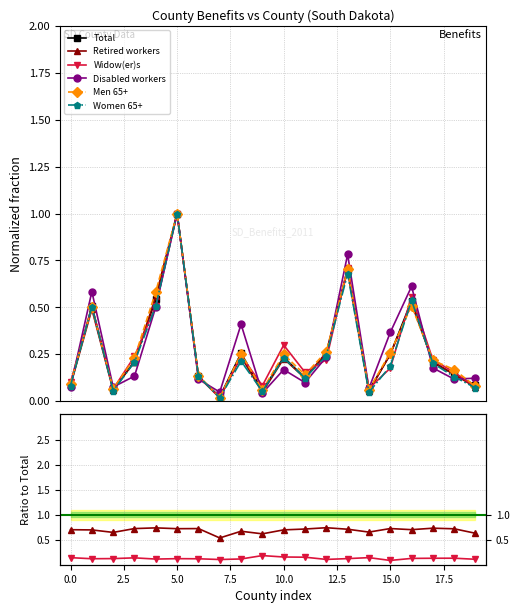

How many interior local valleys does the Retired workers series have?

5